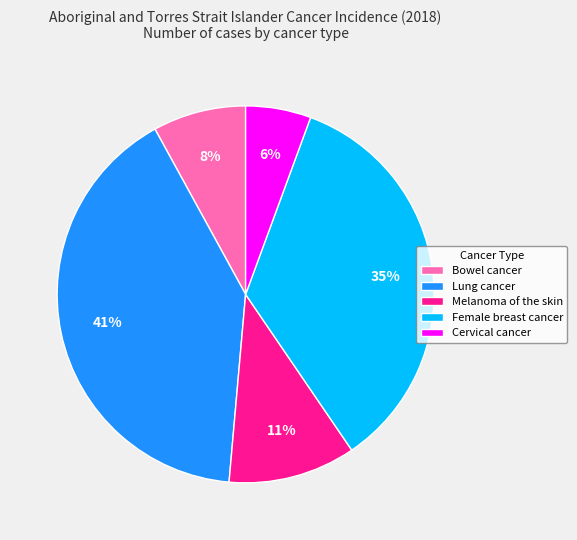

To the nearest percent, what is the combined percentage of Melanoma of the skin and Bowel cancer?

19%